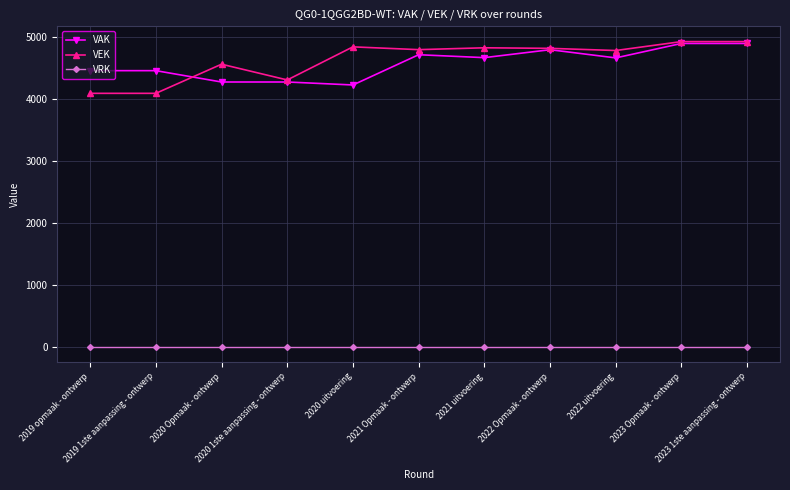

What is the greatest value displayed?

4924